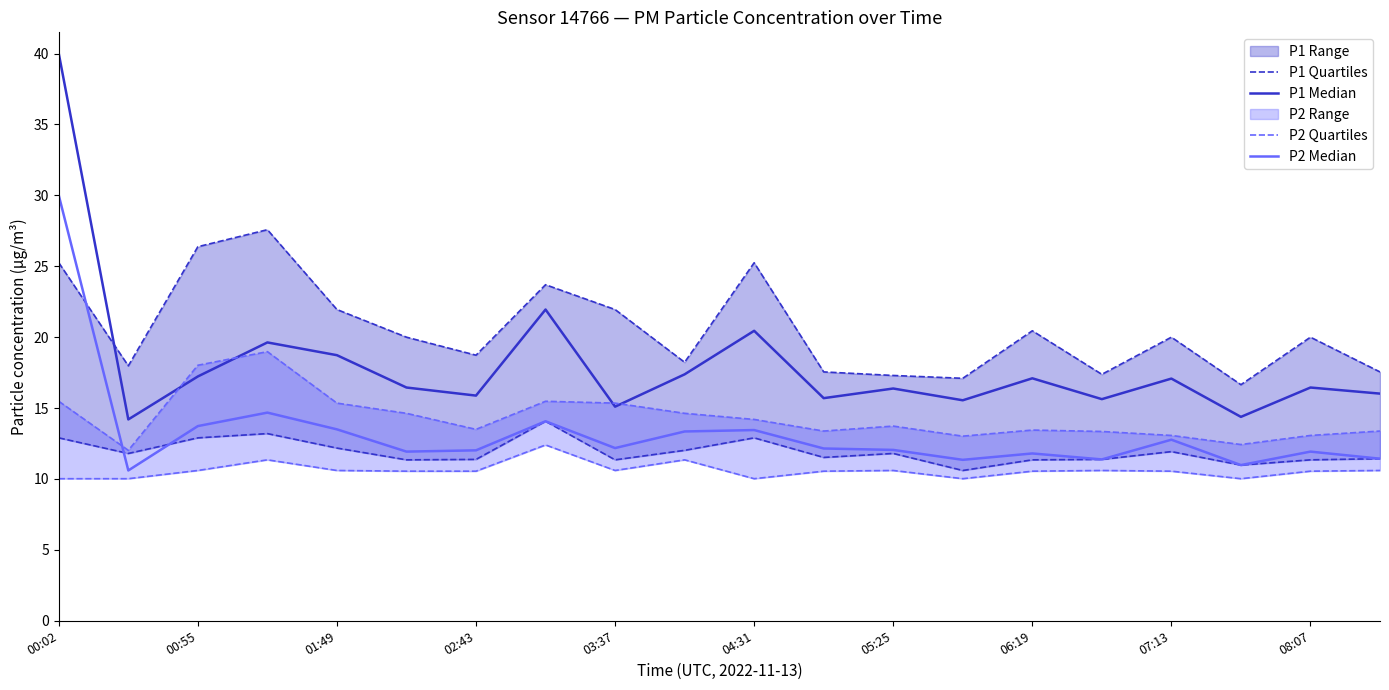

Which series has the largest range (max minus min)?

P1 Median